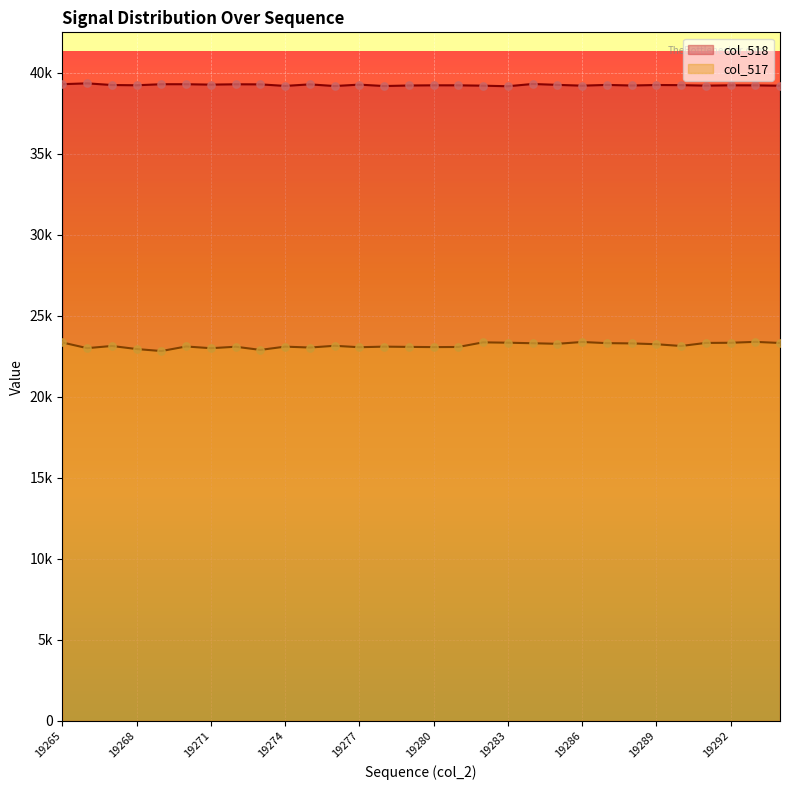

Which series reaches the maximum Y coordinate?

col_518